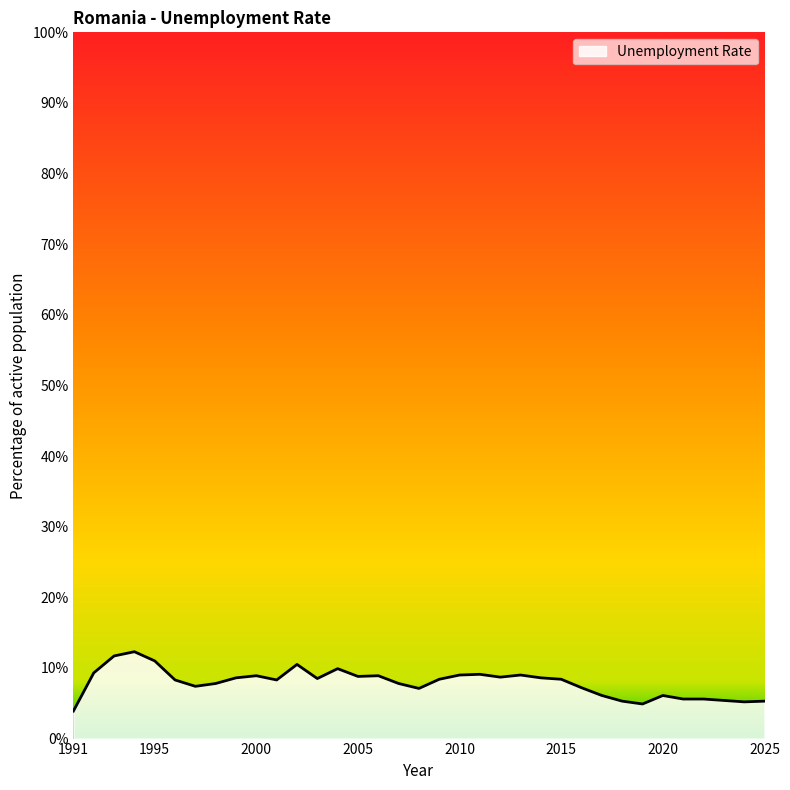

What is the minimum value shown in the chart?

3.9